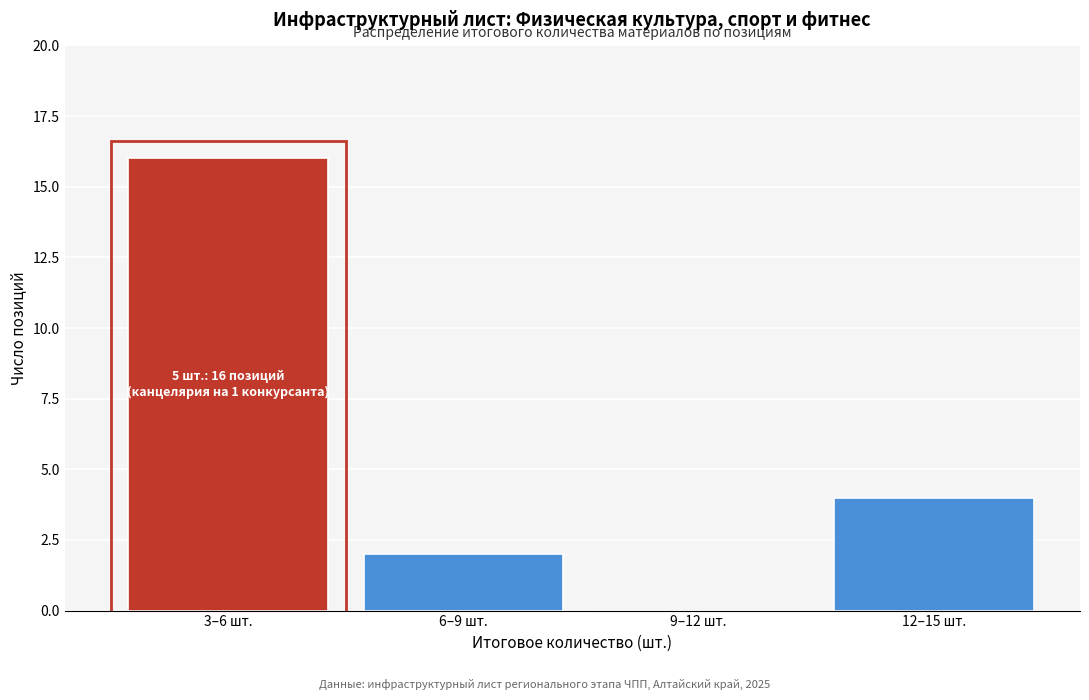

Reading right to left, what are all the values shown in this chart?

12–15 шт.=4	9–12 шт.=0	6–9 шт.=2	3–6 шт.=16